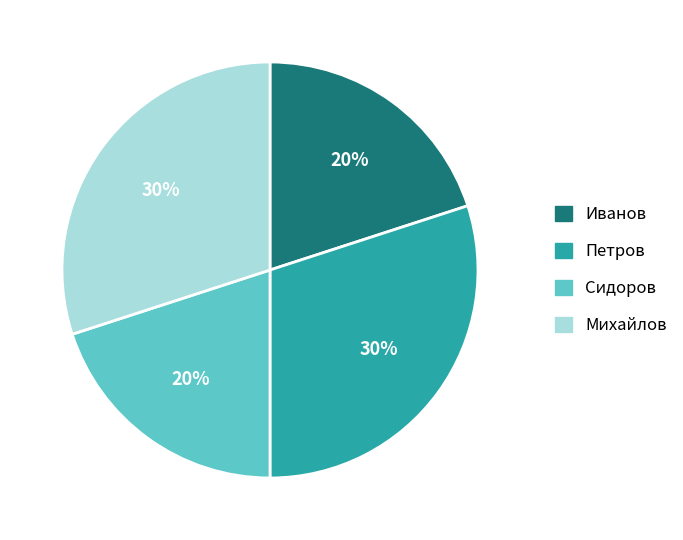

Approximately how many times larger is the value at Сидоров compared to Иванов?

1.0